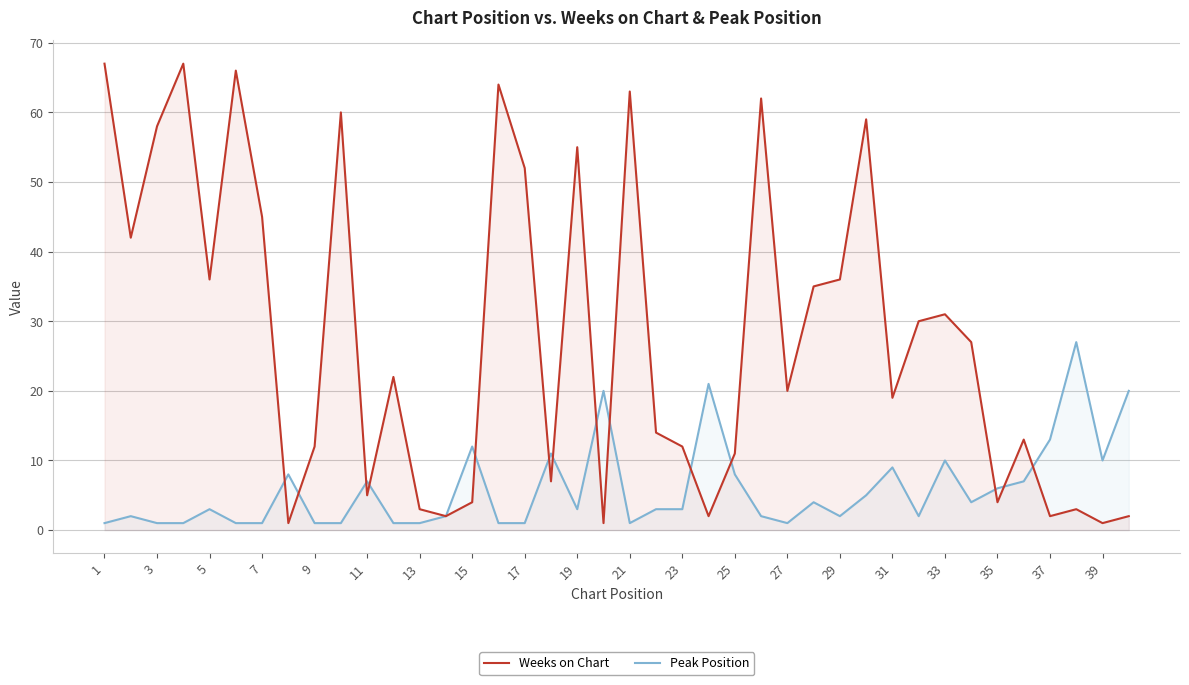

The Weeks on Chart series shows 13 at 31. True or false?

False